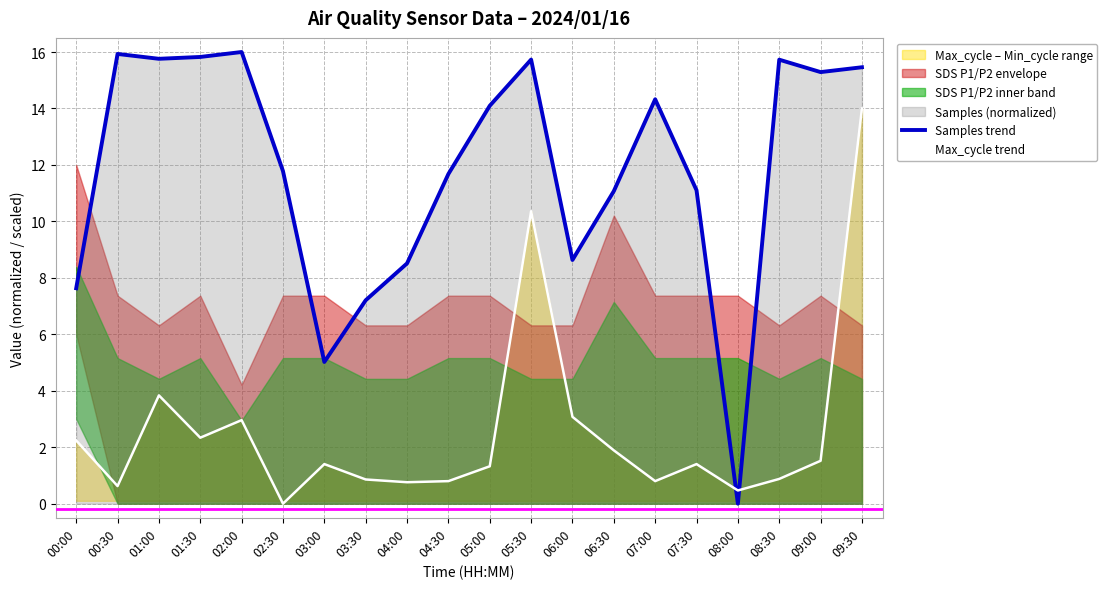

Which series has the widest spread of values?

Samples trend